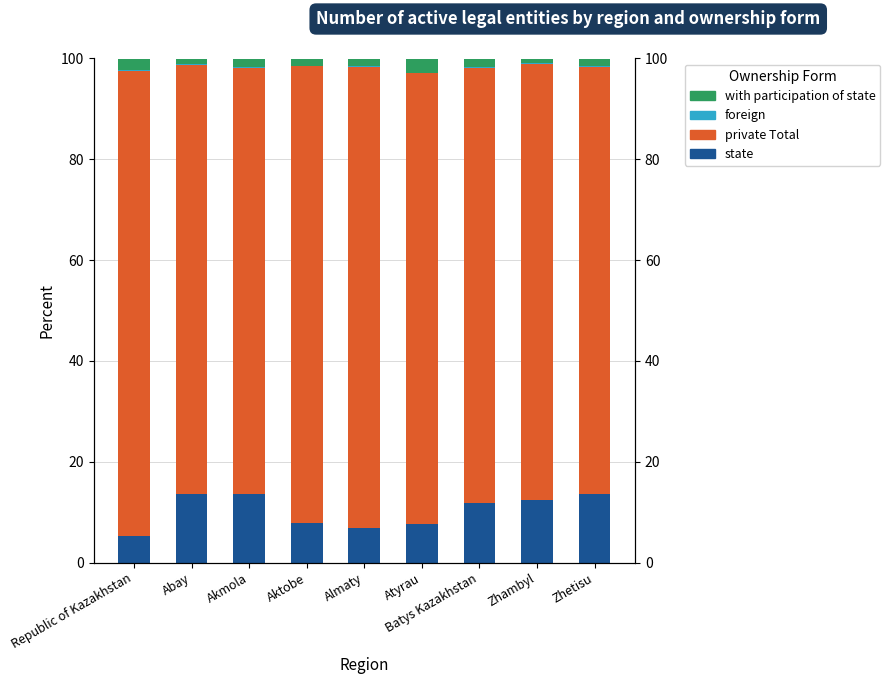

What is the sum of all foreign values?

1.1